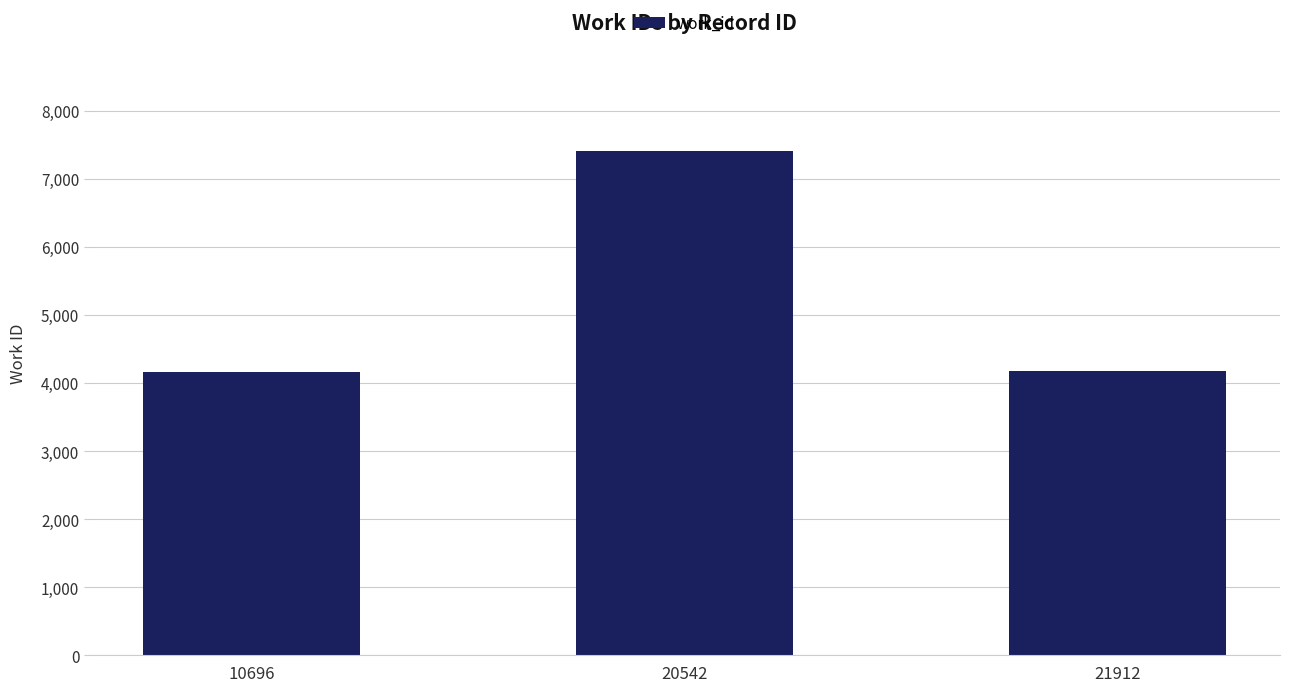

How many data points are less than 4177?

1